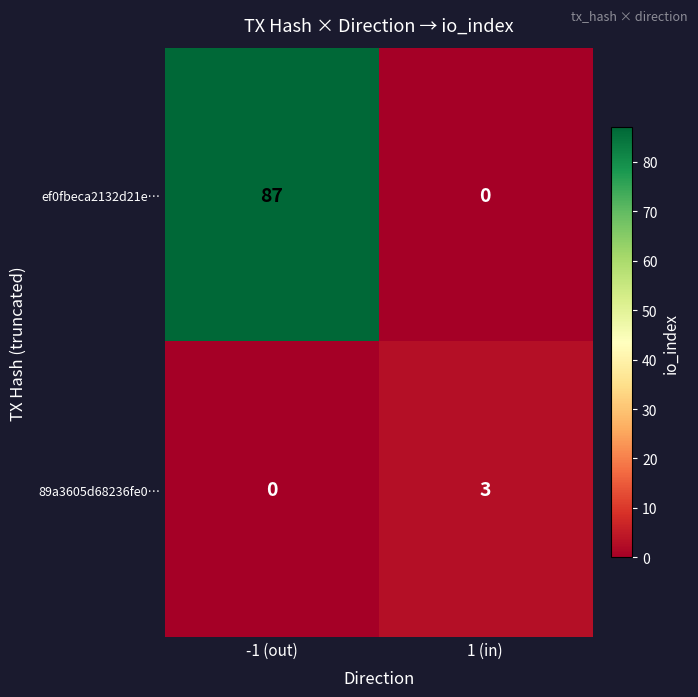

At which label is ef0fbeca2132d21e… closest to 43?

1 (in)